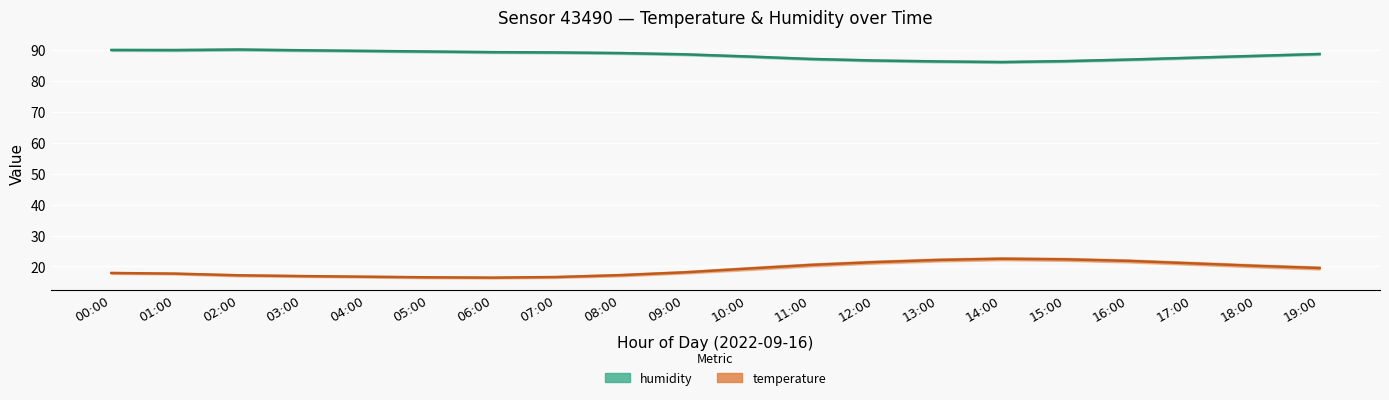

How many values in the humidity series exceed 88?

11